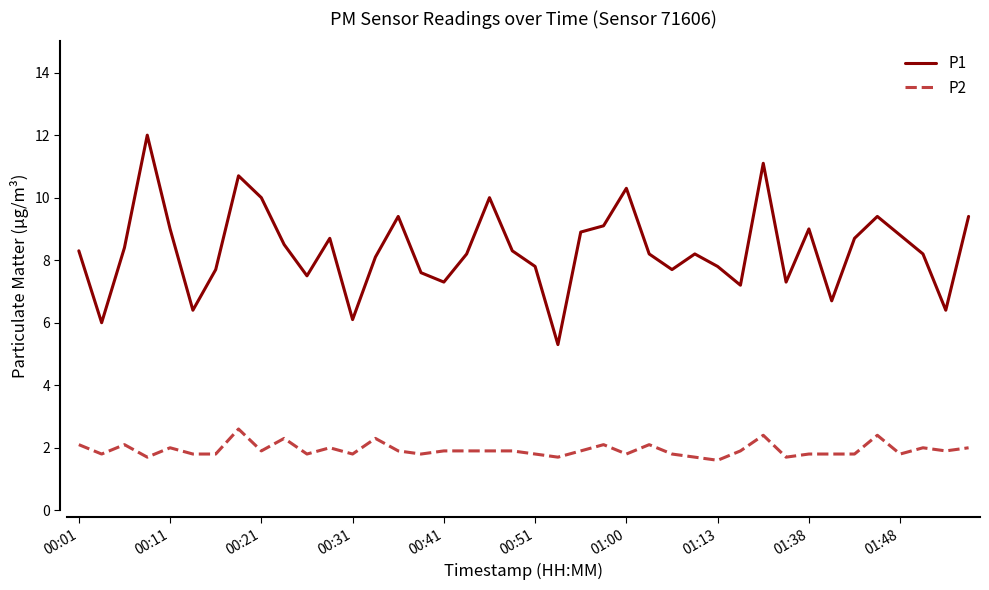

True or false: P1 and P2 cross at least once.

False